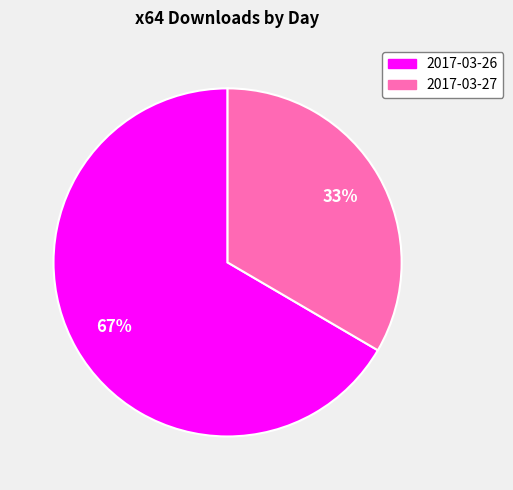

Which has a higher value, 2017-03-26 or 2017-03-27?

2017-03-26